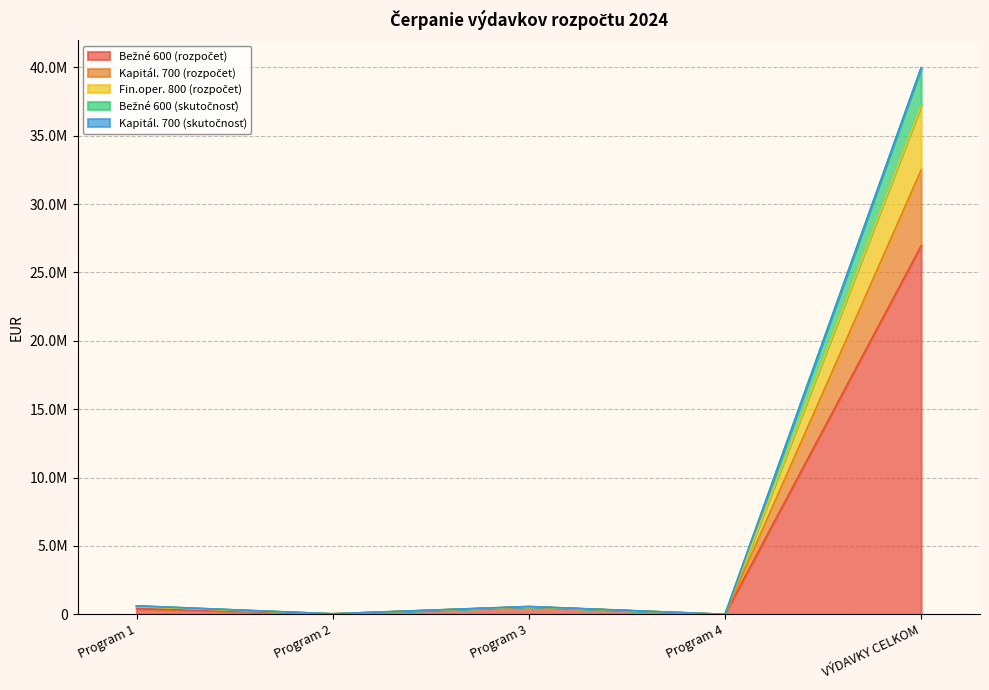

What is the difference between the second highest and second lowest values in the Bežné 600 (rozpočet) series?

512670.0